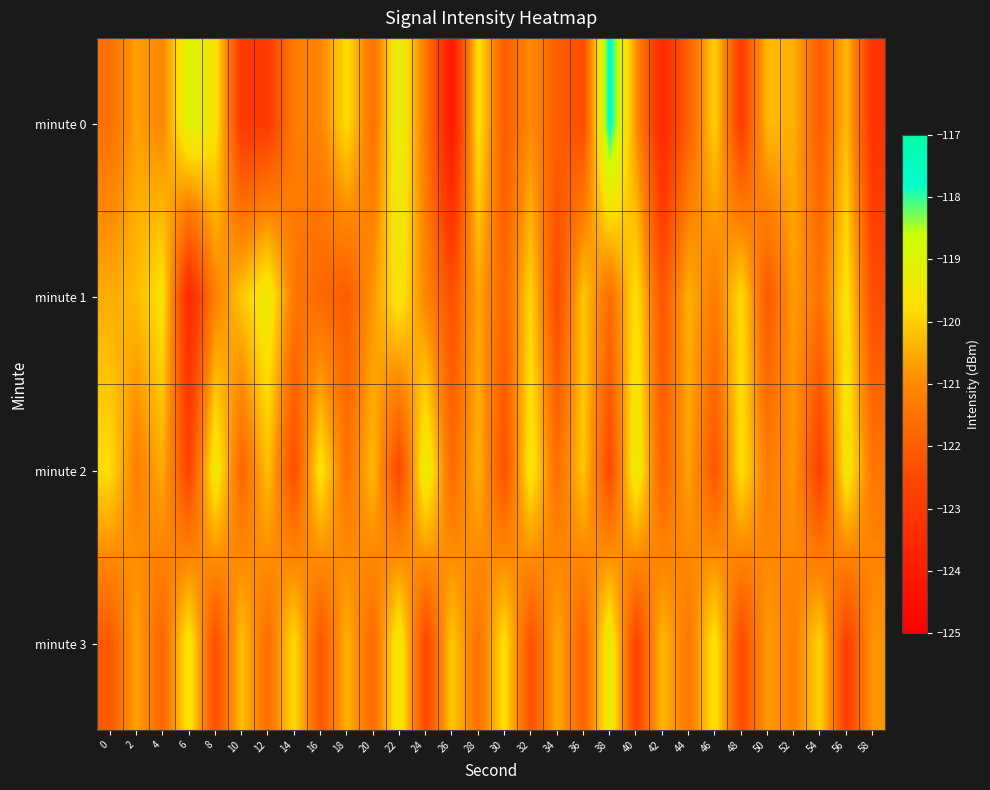

Reading left to right, transcribe all the data shown in this chart.

minute 0: 0=-121.5	2=-120.7	4=-121.0	6=-119.0	8=-119.6	10=-123.0	12=-122.9	14=-121.3	16=-121.1	18=-119.8	20=-121.6	22=-119.1	24=-121.4	26=-124.2	28=-119.7	30=-122.0	32=-121.0	34=-122.0	36=-122.4	38=-117.6	40=-120.9	42=-123.6	44=-121.9	46=-120.0	48=-122.9	50=-120.3	52=-120.4	54=-122.0	56=-120.3	58=-123.2
minute 1: 0=-120.5	2=-120.3	4=-119.6	6=-123.5	8=-121.2	10=-120.1	12=-119.3	14=-121.4	16=-121.7	18=-122.0	20=-120.8	22=-119.5	24=-121.1	26=-122.3	28=-120.6	30=-121.8	32=-119.9	34=-122.5	36=-120.1	38=-121.6	40=-119.7	42=-122.2	44=-120.4	46=-121.3	48=-119.8	50=-122.1	52=-120.7	54=-121.5	56=-119.6	58=-122.4
minute 2: 0=-119.8	2=-121.2	4=-120.5	6=-122.7	8=-119.3	10=-121.8	12=-120.2	14=-122.4	16=-119.6	18=-121.5	20=-120.3	22=-122.6	24=-119.1	26=-121.7	28=-120.4	30=-122.3	32=-119.5	34=-121.6	36=-120.1	38=-122.5	40=-119.2	42=-121.9	44=-120.6	46=-122.2	48=-119.7	50=-121.3	52=-120.8	54=-122.8	56=-119.4	58=-121.4
minute 3: 0=-122.1	2=-120.6	4=-121.8	6=-119.5	8=-122.4	10=-120.2	12=-121.6	14=-119.8	16=-122.2	18=-120.4	20=-121.7	22=-119.3	24=-122.6	26=-120.1	28=-121.5	30=-119.7	32=-122.3	34=-120.5	36=-121.9	38=-119.2	40=-122.7	42=-120.3	44=-121.4	46=-119.6	48=-122.5	50=-120.7	52=-121.2	54=-119.9	56=-122.8	58=-120.8